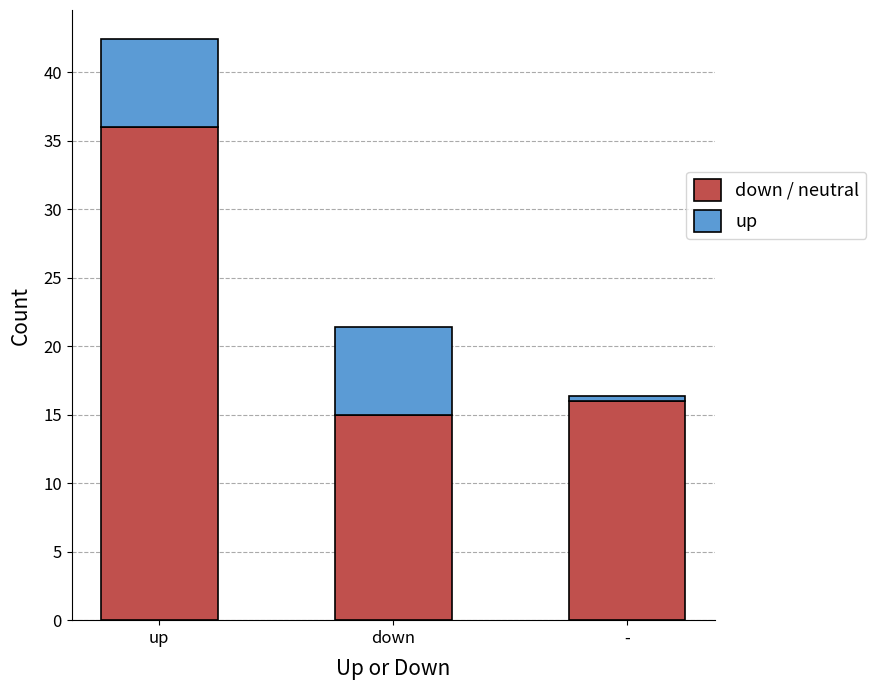

Which category has the lowest value in the down / neutral series?

down